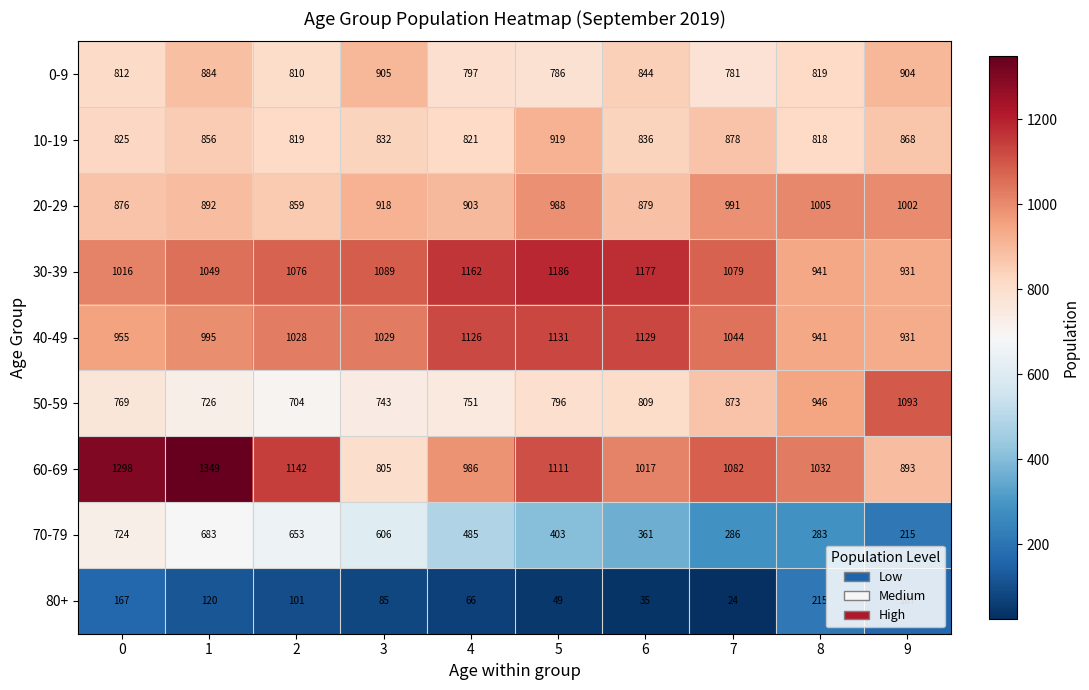

At which category does the chart reach its minimum across all series?

7